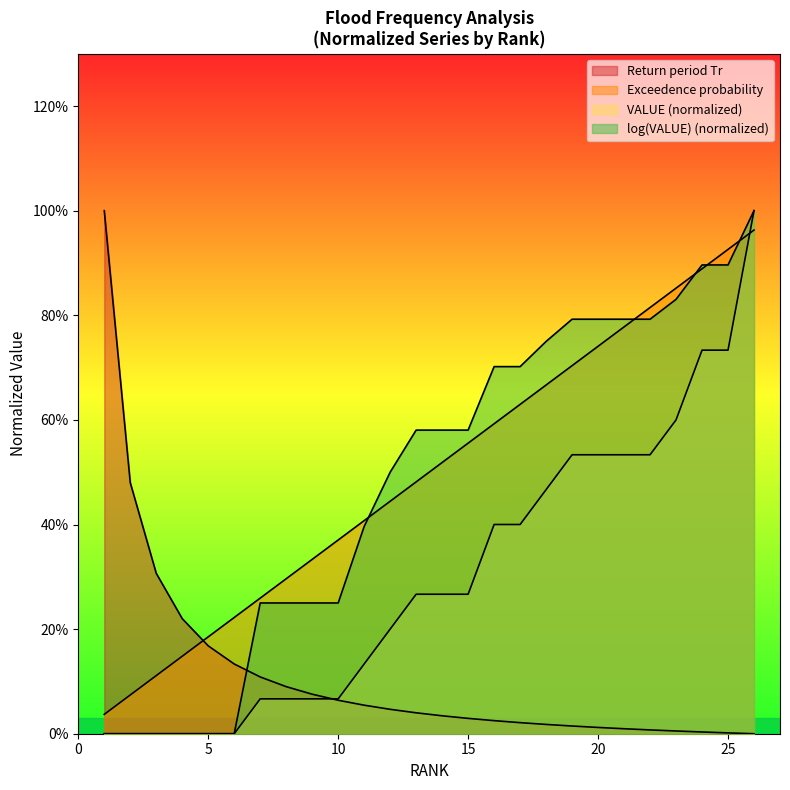

What is the sum of all VALUE values?

7.9